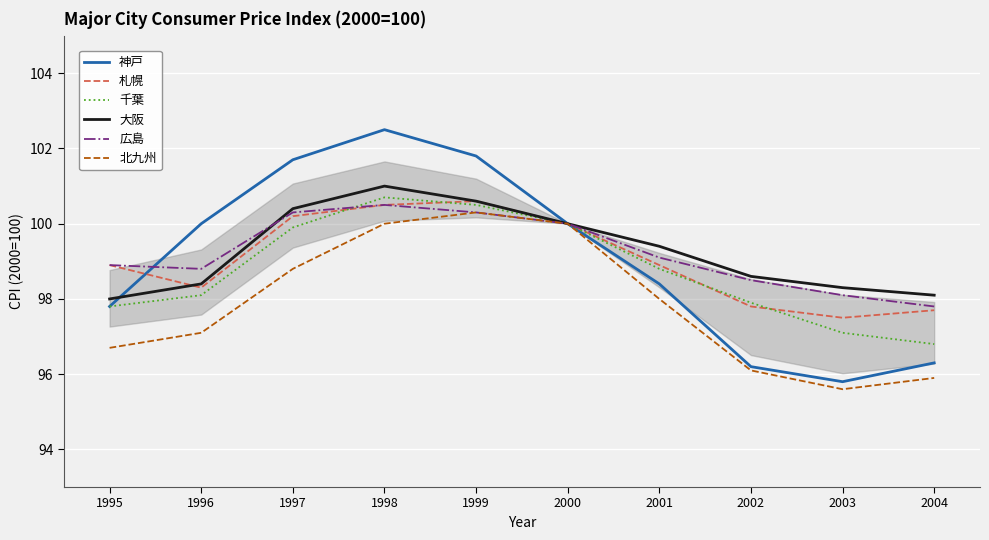

Between 1995 and 1999, which series saw the biggest shift?

神戸